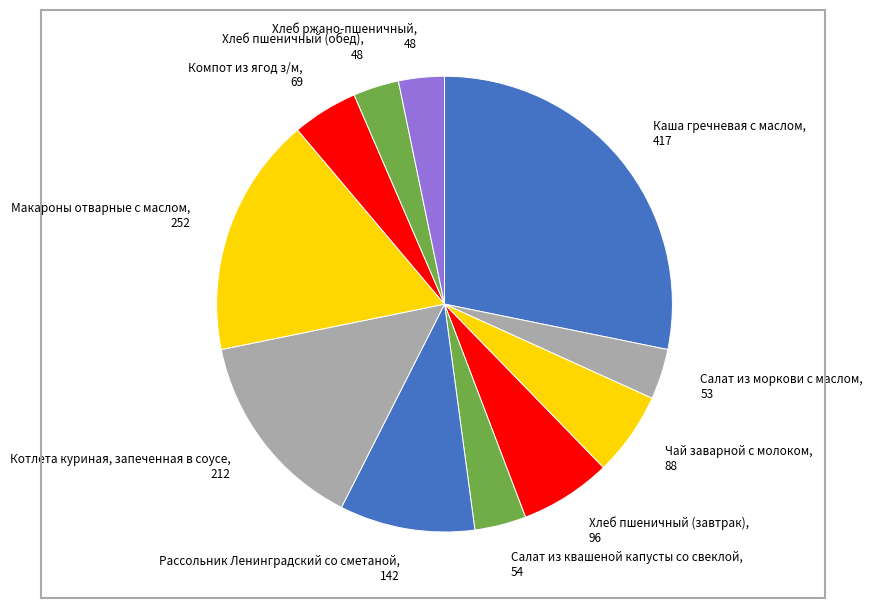

Is the sum of Рассольник Ленинградский со сметаной, 142 and Салат из моркови с маслом, 53 greater than half?

No